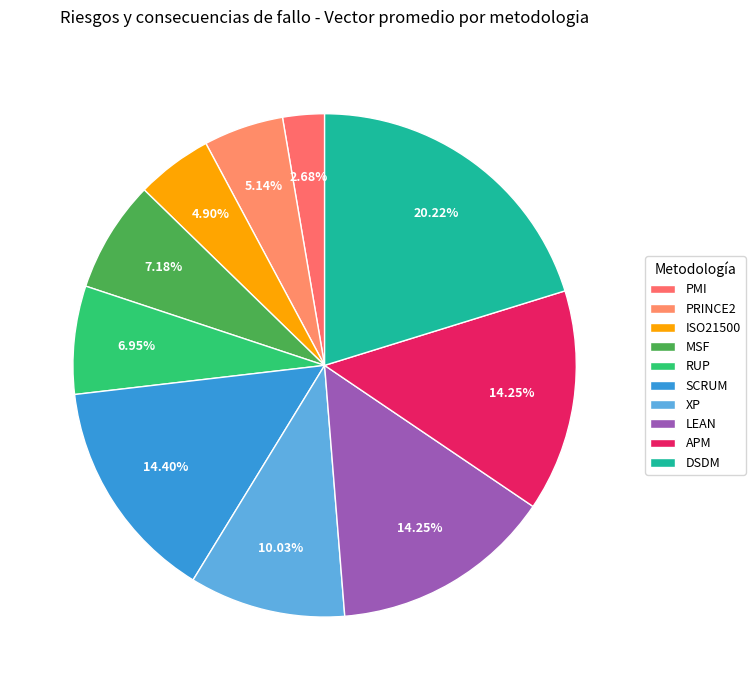

The XP slice represents 18% of the pie. True or false?

False